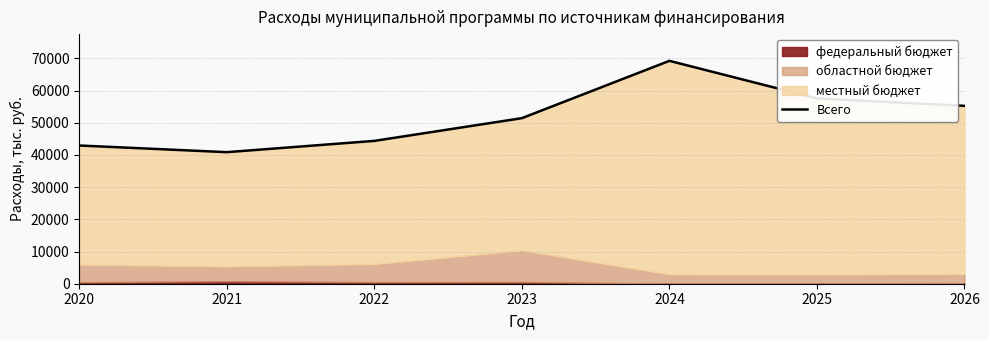

True or false: the data has more than 0 interior local peaks.

True